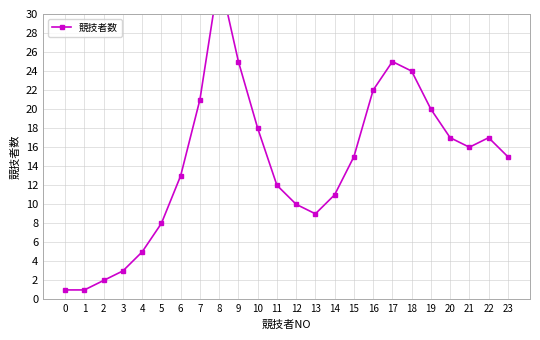

What is the change in value from 3 to 13?

+6